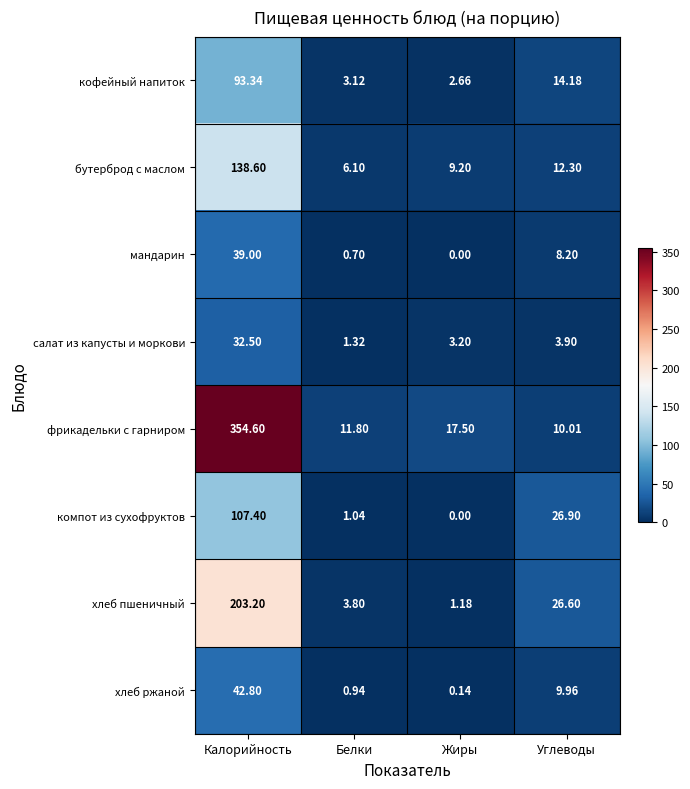

List the labels in order of компот из сухофруктов value, smallest first.

Жиры, Белки, Углеводы, Калорийность